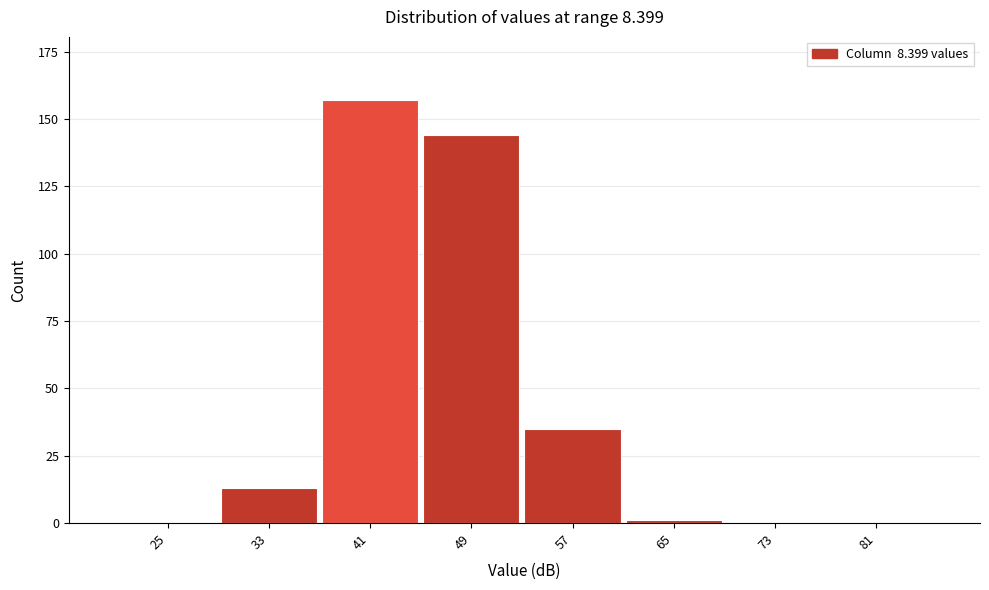

Reading left to right, extract all data points from this chart.

25=0	33=13	41=157	49=144	57=35	65=1	73=0	81=0